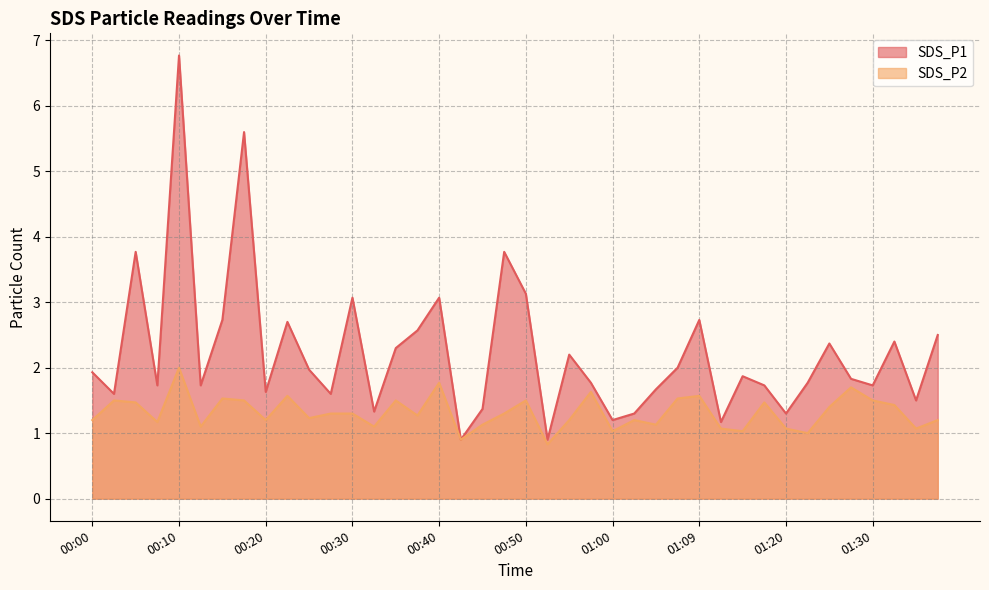

Which series has the largest total across all categories?

SDS_P1